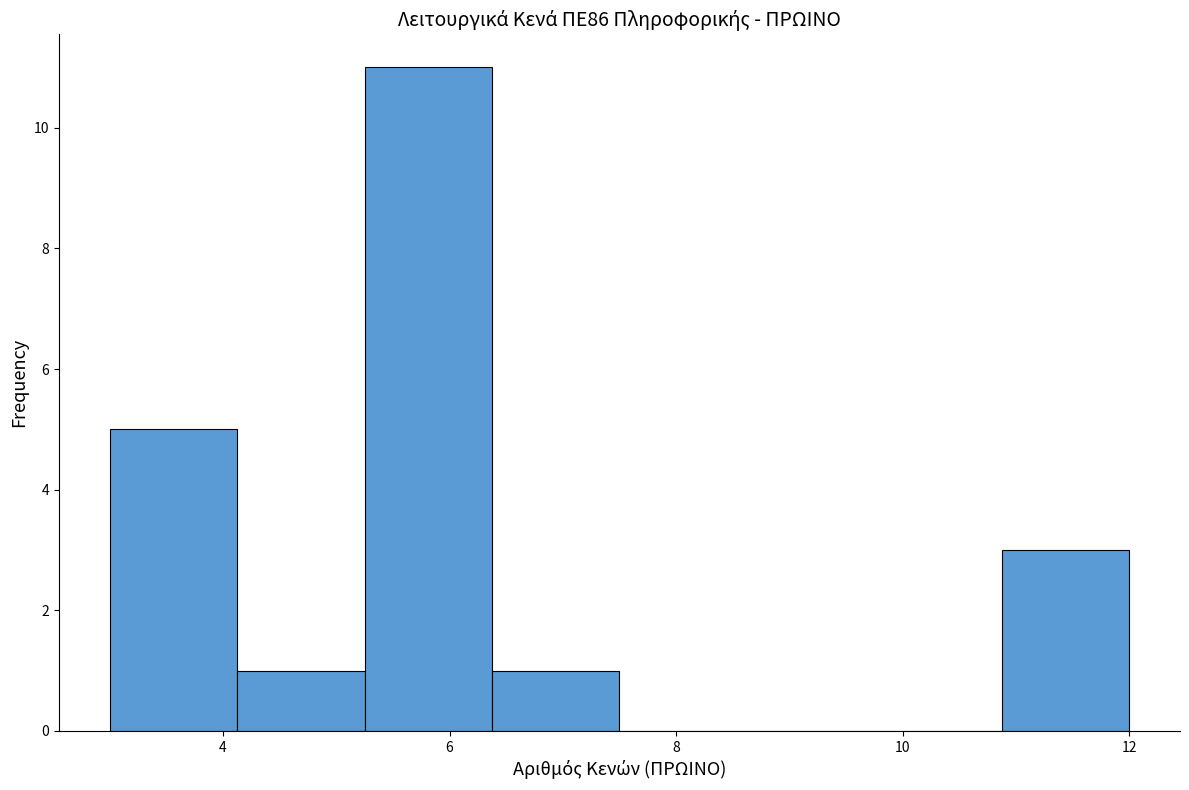

Which range on the x-axis has the tallest bar?

5.2 to 6.4